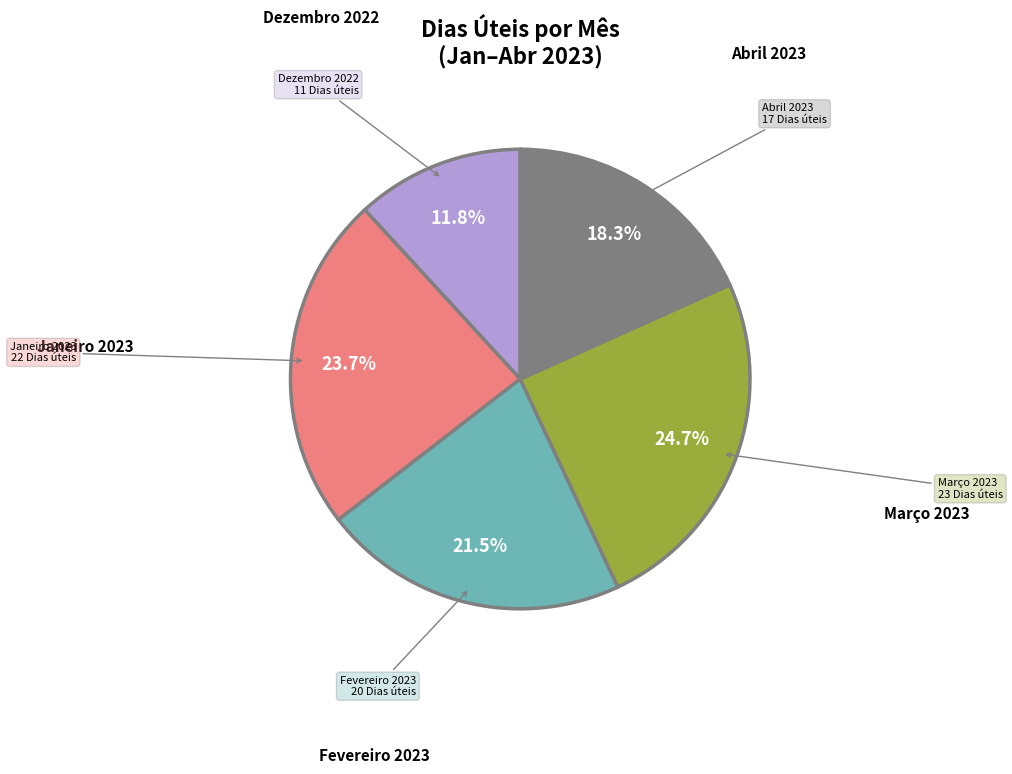

Is there a majority slice in this chart?

No